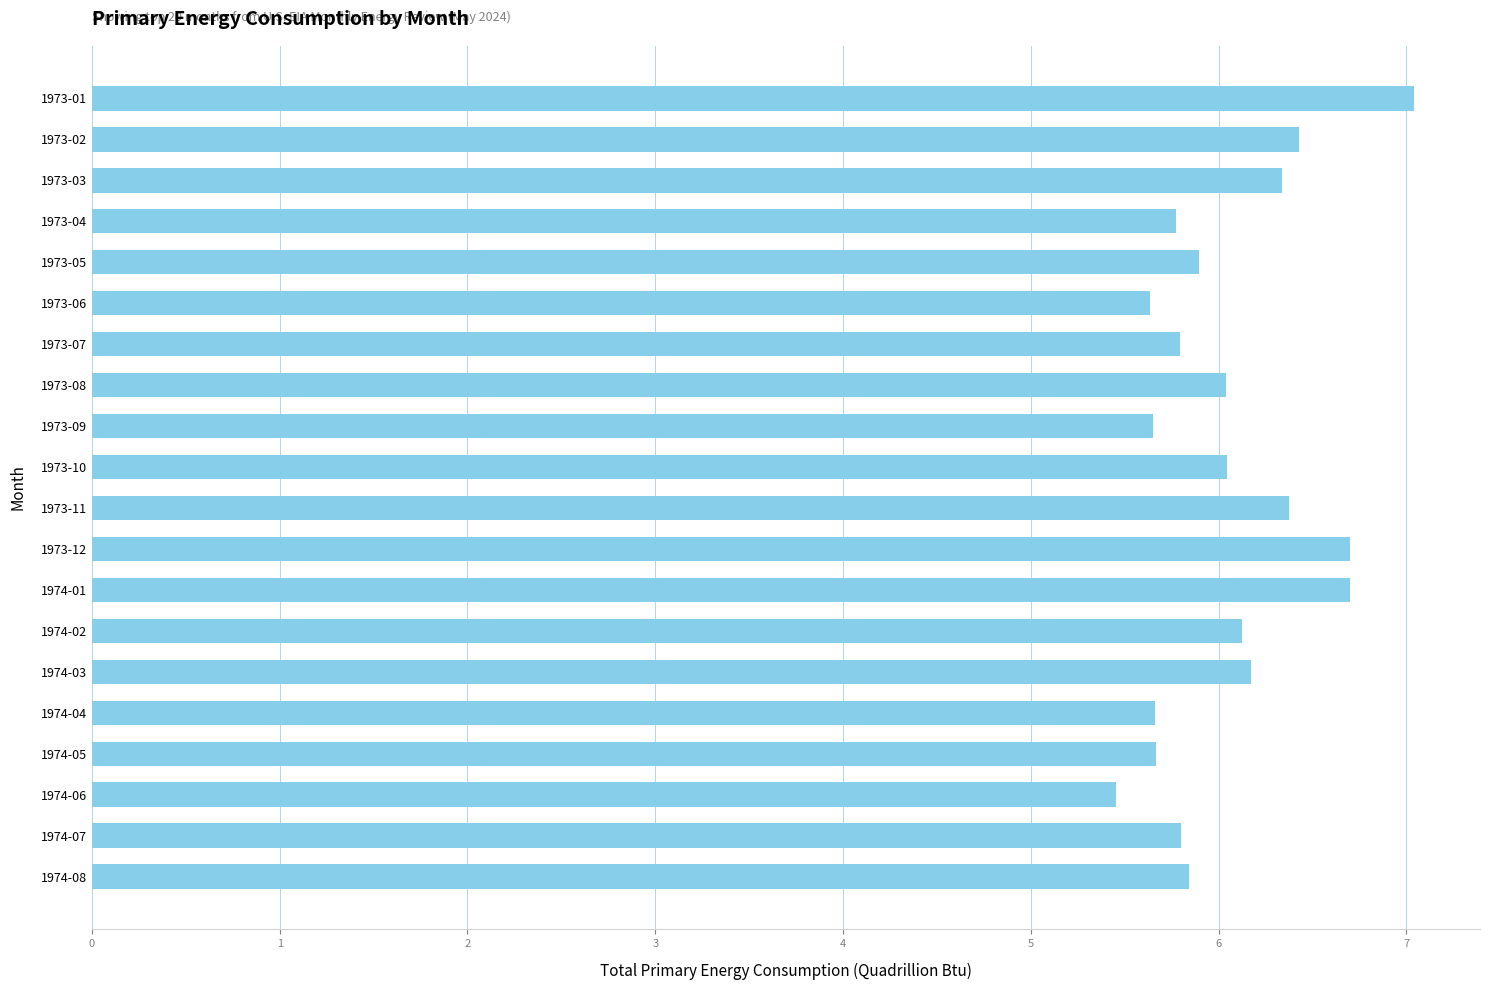

The chart shows a value of 5.5 at 1974-06. True or false?

True